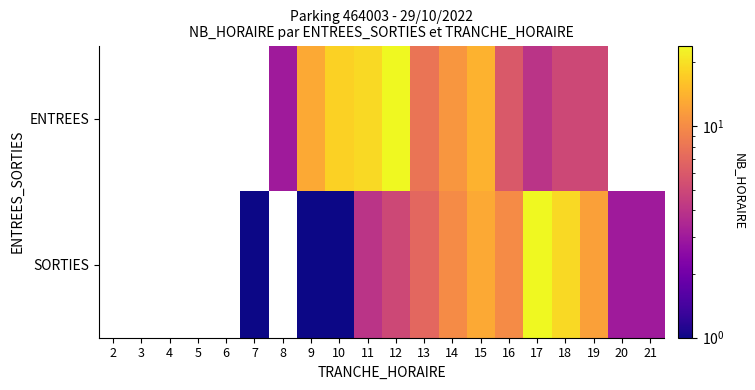

At which category is the sum across all series the highest?

12